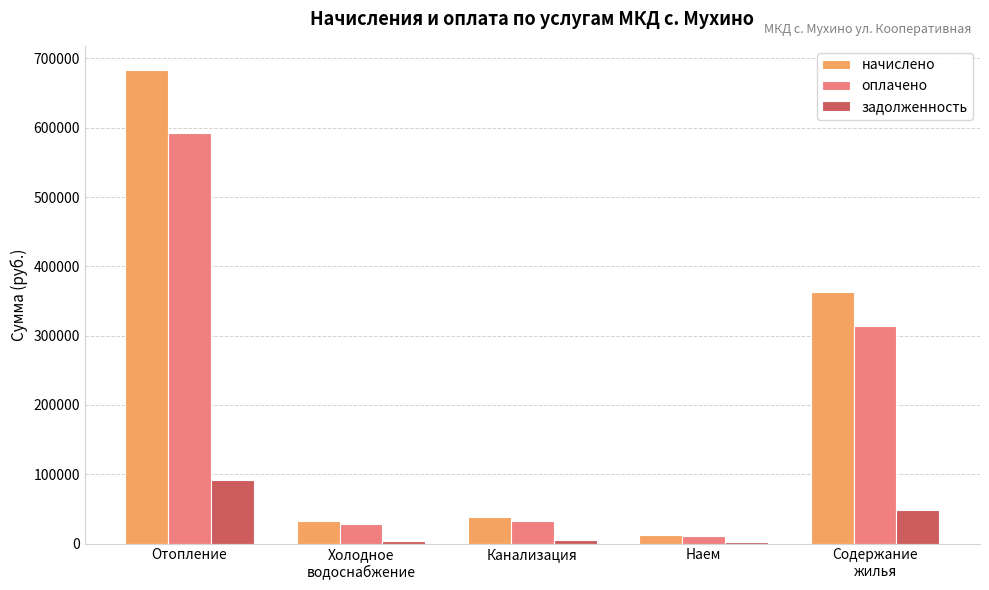

Which series has the largest total across all categories?

начислено